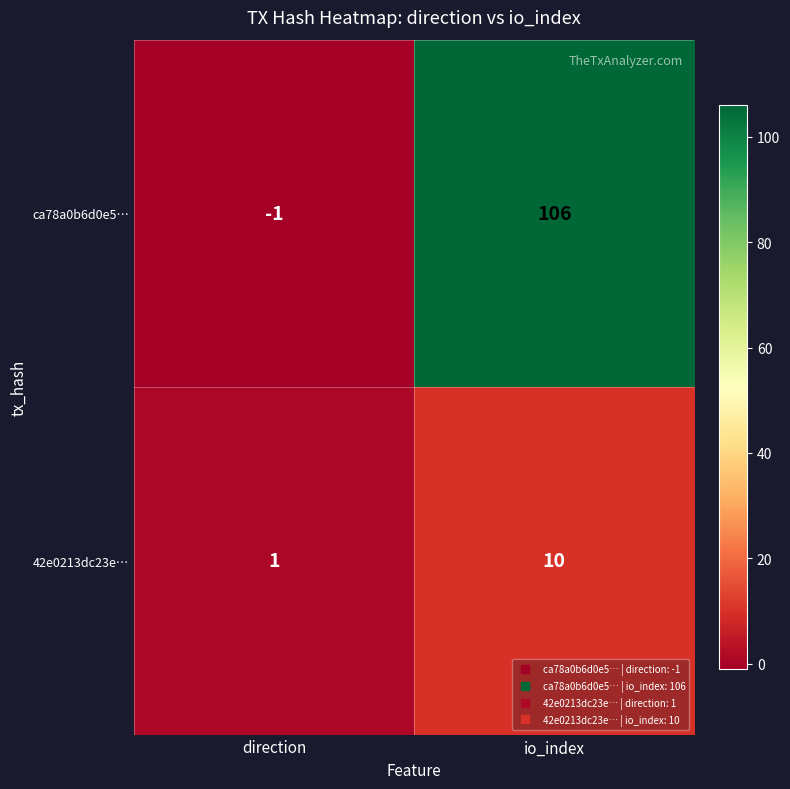

Reading left to right, transcribe all the data shown in this chart.

ca78a0b6d0e5…: -1	106
42e0213dc23e…: 1	10